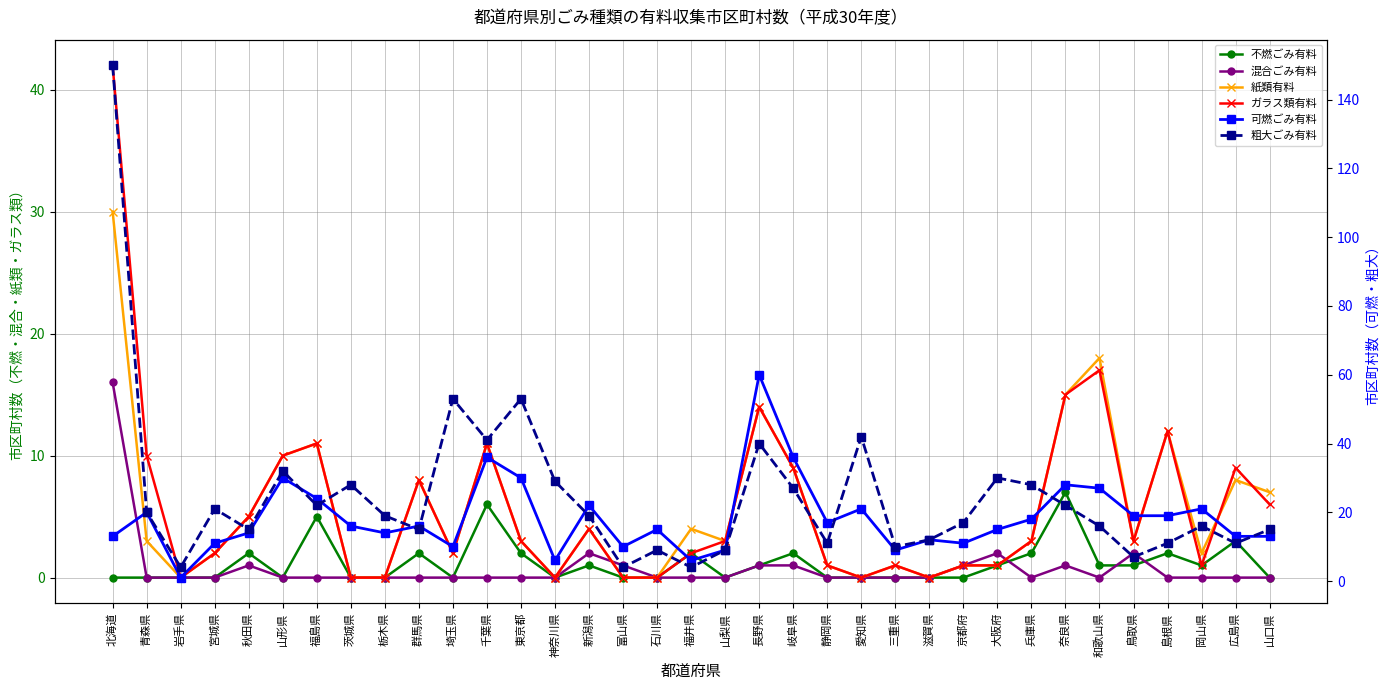

Reading left to right, transcribe all the data shown in this chart.

不燃ごみ有料: 北海道=0	青森県=0	岩手県=0	宮城県=0	秋田県=2	山形県=0	福島県=5	茨城県=0	栃木県=0	群馬県=2	埼玉県=0	千葉県=6	東京都=2	神奈川県=0	新潟県=1	富山県=0	石川県=0	福井県=2	山梨県=0	長野県=1	岐阜県=2	静岡県=0	愛知県=0	三重県=0	滋賀県=0	京都府=0	大阪府=1	兵庫県=2	奈良県=7	和歌山県=1	鳥取県=1	島根県=2	岡山県=1	広島県=3	山口県=0
混合ごみ有料: 北海道=16	青森県=0	岩手県=0	宮城県=0	秋田県=1	山形県=0	福島県=0	茨城県=0	栃木県=0	群馬県=0	埼玉県=0	千葉県=0	東京都=0	神奈川県=0	新潟県=2	富山県=1	石川県=0	福井県=0	山梨県=0	長野県=1	岐阜県=1	静岡県=0	愛知県=0	三重県=0	滋賀県=0	京都府=1	大阪府=2	兵庫県=0	奈良県=1	和歌山県=0	鳥取県=2	島根県=0	岡山県=0	広島県=0	山口県=0
紙類有料: 北海道=30	青森県=3	岩手県=0	宮城県=2	秋田県=5	山形県=10	福島県=11	茨城県=0	栃木県=0	群馬県=8	埼玉県=2	千葉県=11	東京都=3	神奈川県=0	新潟県=4	富山県=0	石川県=0	福井県=4	山梨県=3	長野県=14	岐阜県=9	静岡県=1	愛知県=0	三重県=1	滋賀県=0	京都府=1	大阪府=1	兵庫県=3	奈良県=15	和歌山県=18	鳥取県=3	島根県=12	岡山県=2	広島県=8	山口県=7
ガラス類有料: 北海道=42	青森県=10	岩手県=0	宮城県=2	秋田県=5	山形県=10	福島県=11	茨城県=0	栃木県=0	群馬県=8	埼玉県=2	千葉県=11	東京都=3	神奈川県=0	新潟県=4	富山県=0	石川県=0	福井県=2	山梨県=3	長野県=14	岐阜県=9	静岡県=1	愛知県=0	三重県=1	滋賀県=0	京都府=1	大阪府=1	兵庫県=3	奈良県=15	和歌山県=17	鳥取県=3	島根県=12	岡山県=1	広島県=9	山口県=6
可燃ごみ有料: 北海道=13	青森県=20	岩手県=1	宮城県=11	秋田県=14	山形県=30	福島県=24	茨城県=16	栃木県=14	群馬県=16	埼玉県=10	千葉県=36	東京都=30	神奈川県=6	新潟県=22	富山県=10	石川県=15	福井県=6	山梨県=9	長野県=60	岐阜県=36	静岡県=17	愛知県=21	三重県=9	滋賀県=12	京都府=11	大阪府=15	兵庫県=18	奈良県=28	和歌山県=27	鳥取県=19	島根県=19	岡山県=21	広島県=13	山口県=13
粗大ごみ有料: 北海道=150	青森県=20	岩手県=4	宮城県=21	秋田県=15	山形県=32	福島県=22	茨城県=28	栃木県=19	群馬県=15	埼玉県=53	千葉県=41	東京都=53	神奈川県=29	新潟県=19	富山県=4	石川県=9	福井県=4	山梨県=9	長野県=40	岐阜県=27	静岡県=11	愛知県=42	三重県=10	滋賀県=12	京都府=17	大阪府=30	兵庫県=28	奈良県=22	和歌山県=16	鳥取県=7	島根県=11	岡山県=16	広島県=11	山口県=15